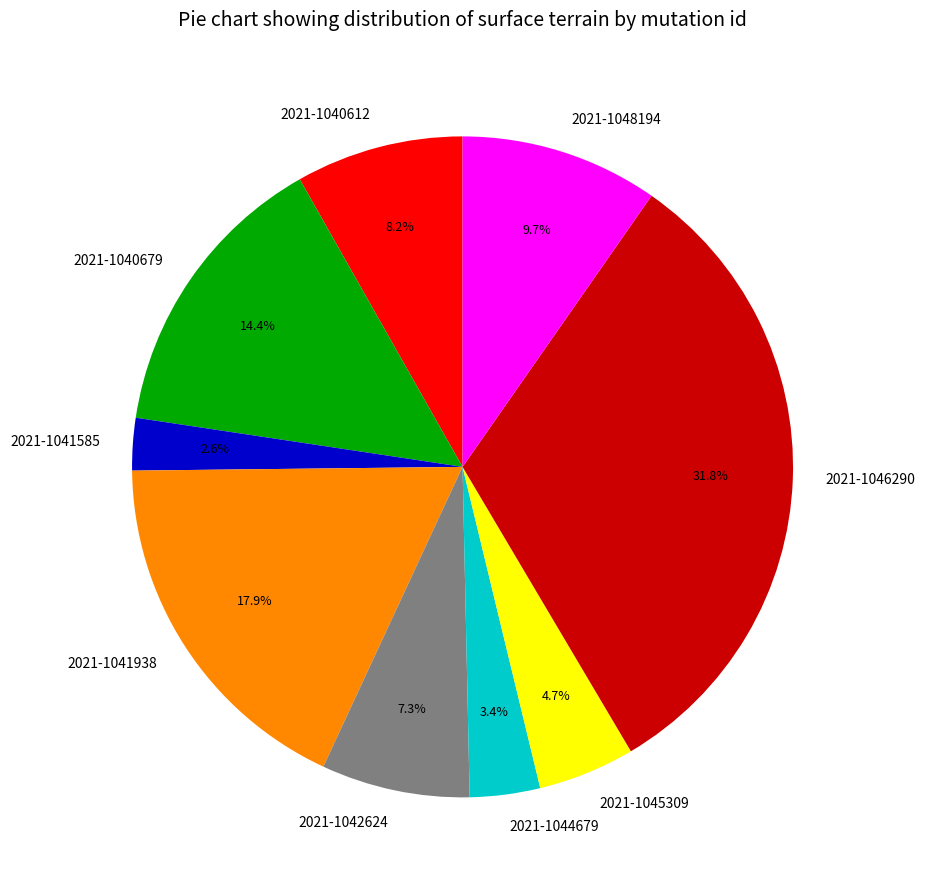

The 2021-1041938 slice represents 30% of the pie. True or false?

False